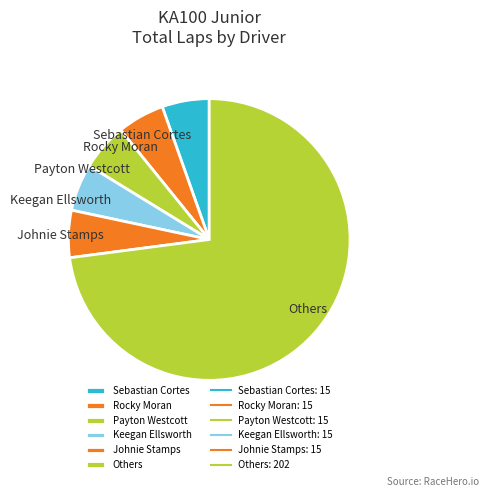

Does any single category account for the majority?

Yes